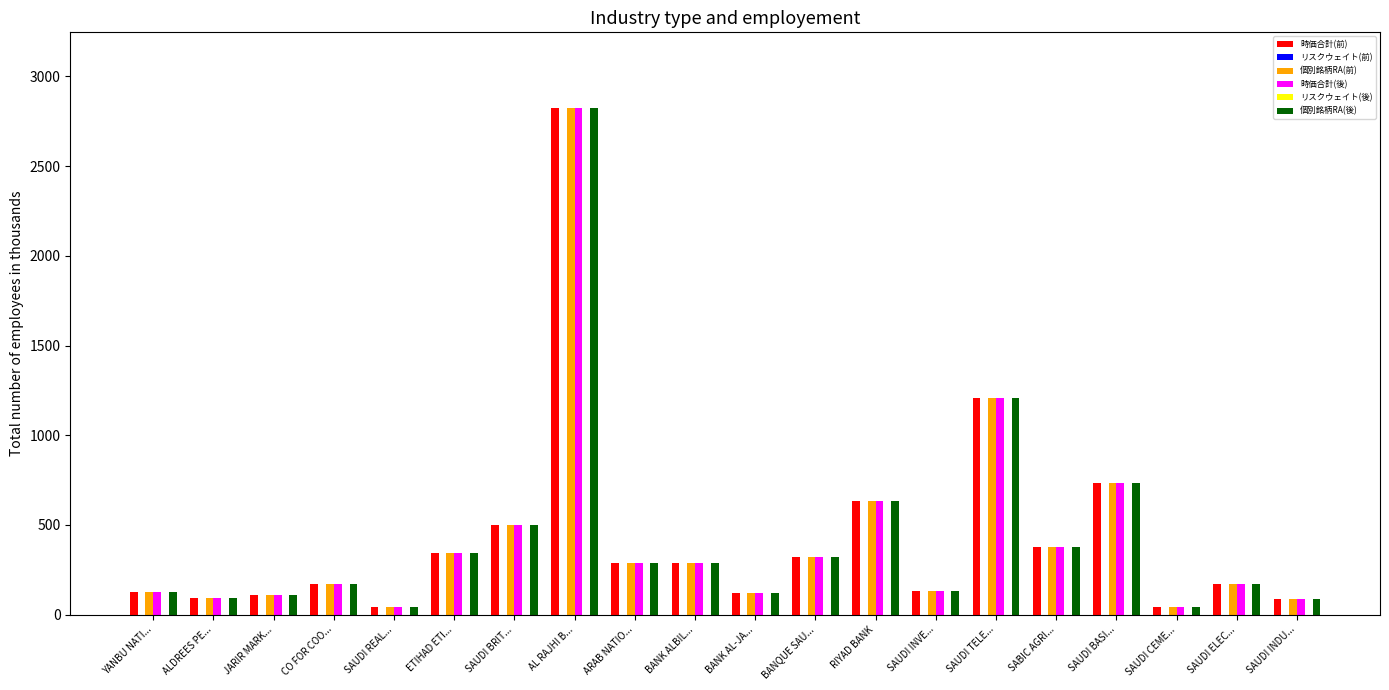

What is the sum of all 個別銘柄RA(前) values?

8599.0